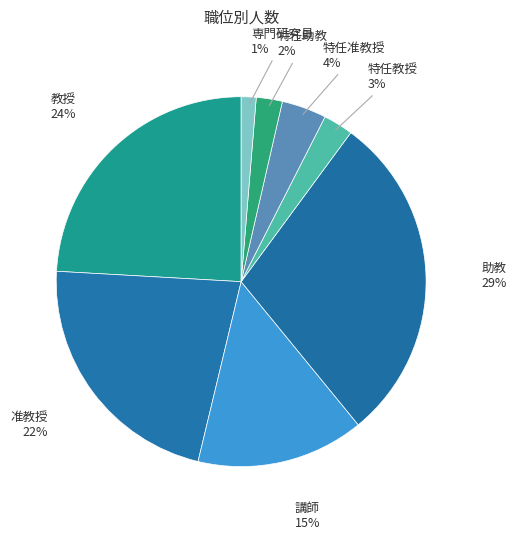

What percentage is the 准教授 slice, to the nearest percent?

22%